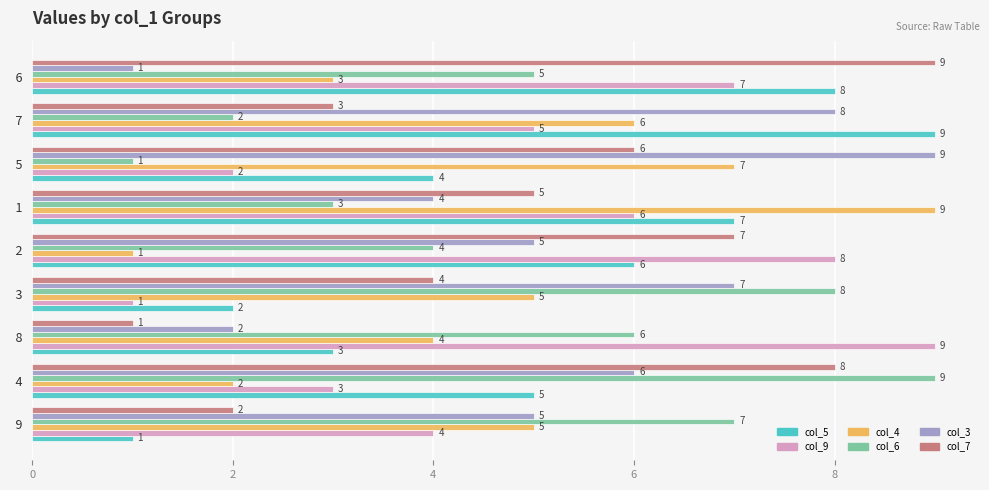

The col_3 series shows 2 at   9. True or false?

False